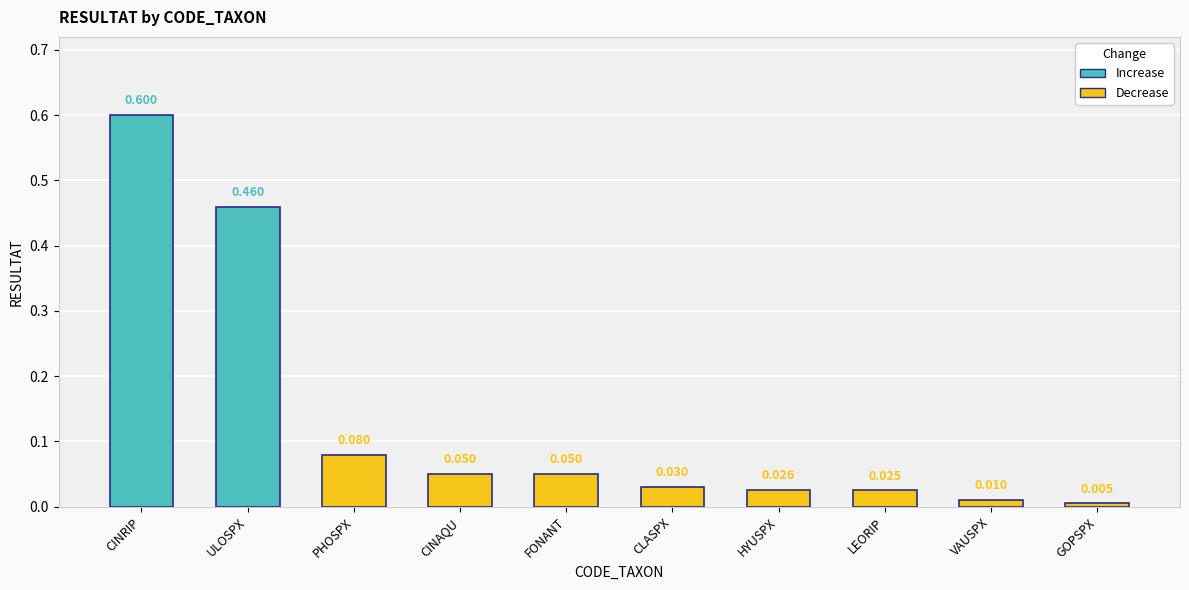

Which category has the highest value across all series?

CINRIP